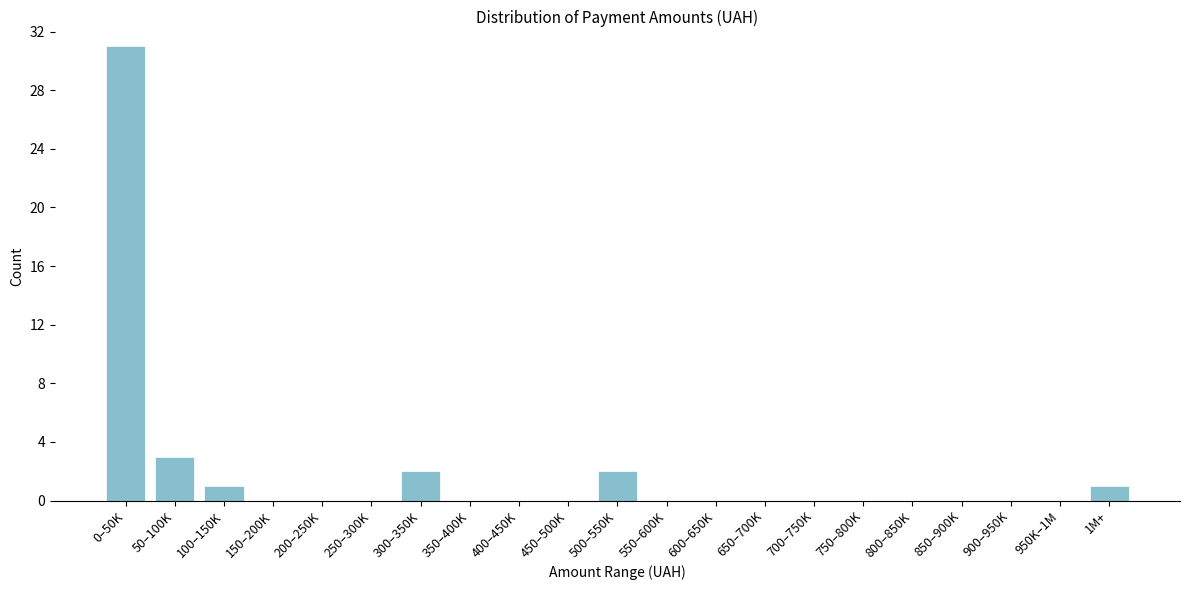

Reading left to right, what are all the values shown in this chart?

0–50K=31	50–100K=3	100–150K=1	150–200K=0	200–250K=0	250–300K=0	300–350K=2	350–400K=0	400–450K=0	450–500K=0	500–550K=2	550–600K=0	600–650K=0	650–700K=0	700–750K=0	750–800K=0	800–850K=0	850–900K=0	900–950K=0	950K–1M=0	1M+=1